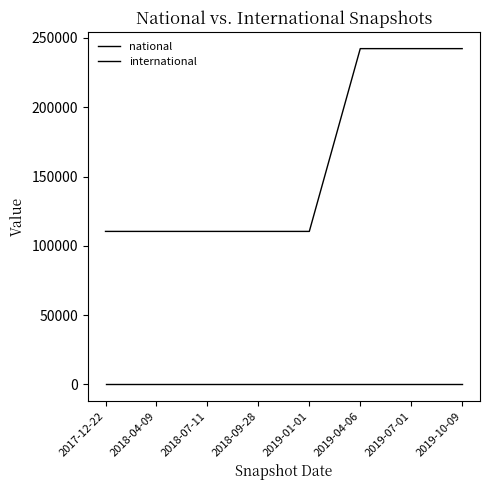

How many lines are shown in the chart?

2